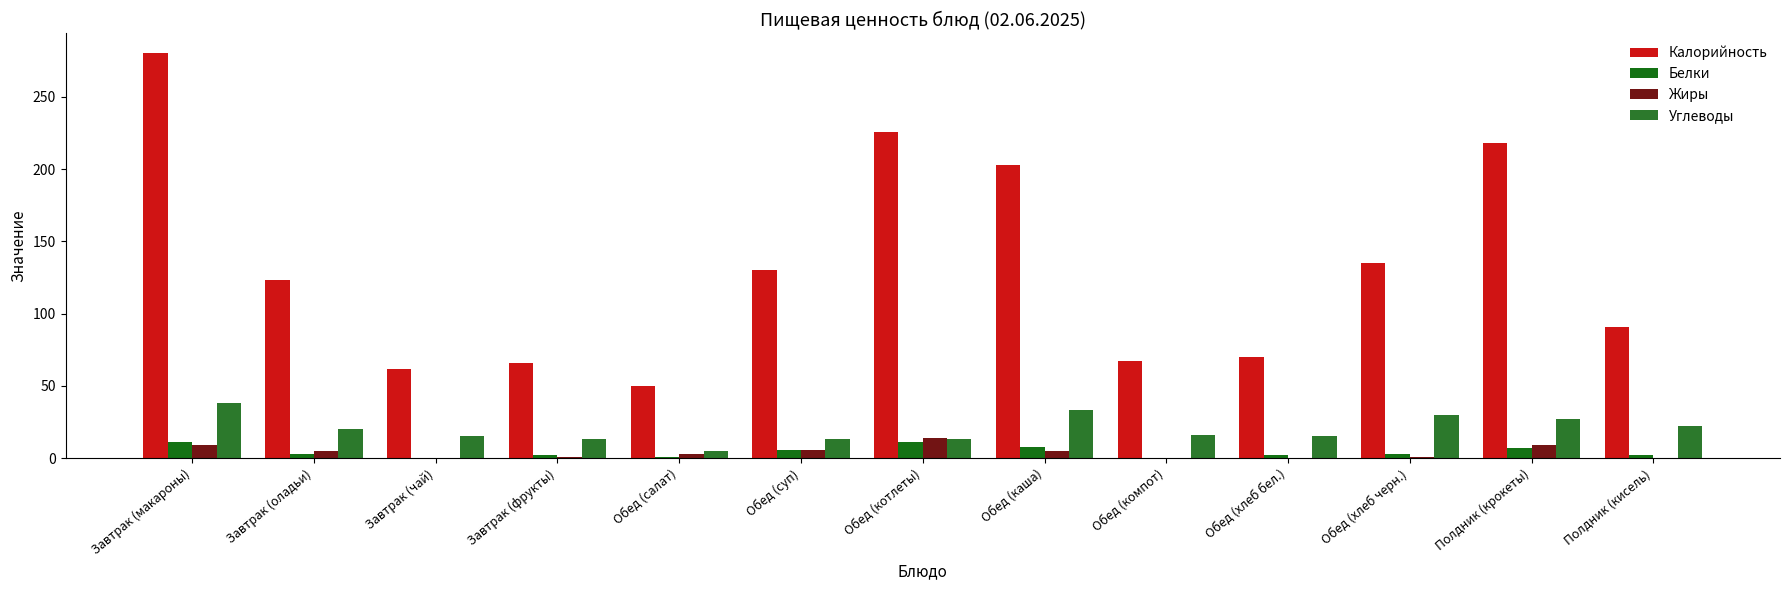

Is the value of Белки at Обед (каша) greater than the value of Калорийность at Обед (котлеты)?

No